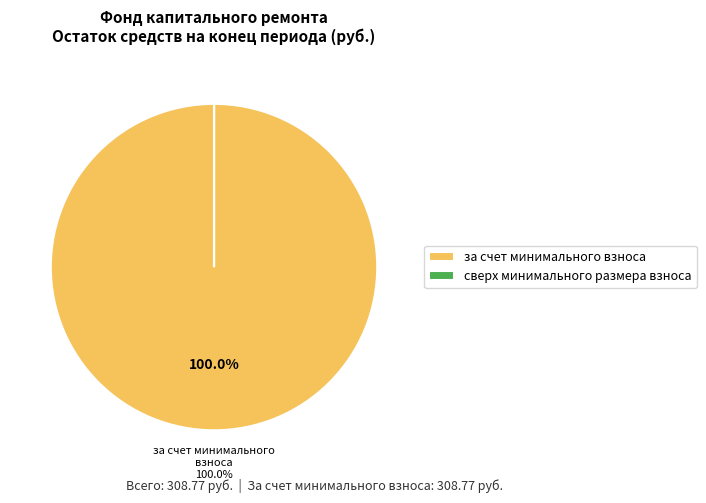

Which slice is the largest?

за счет минимального взноса